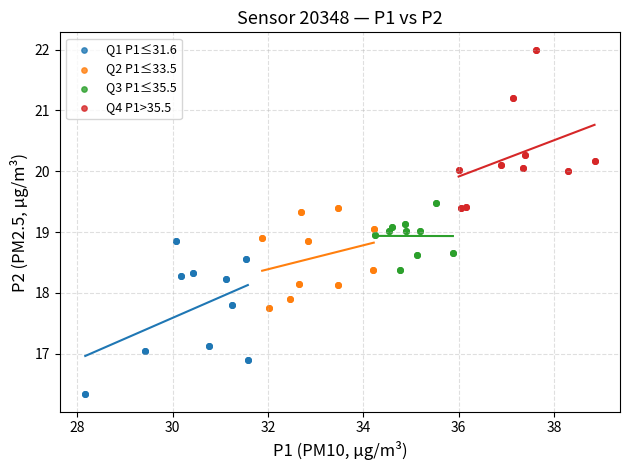

Which series reaches the maximum Y coordinate?

Q4 P1>35.5